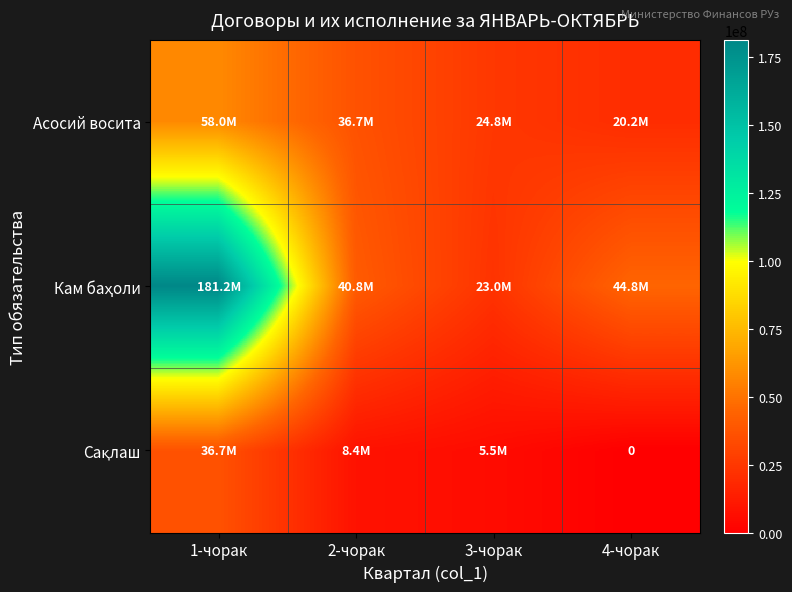

At 2-чорак, list the series in order from smallest to largest.

Сақлаш, Асосий восита, Кам баҳоли